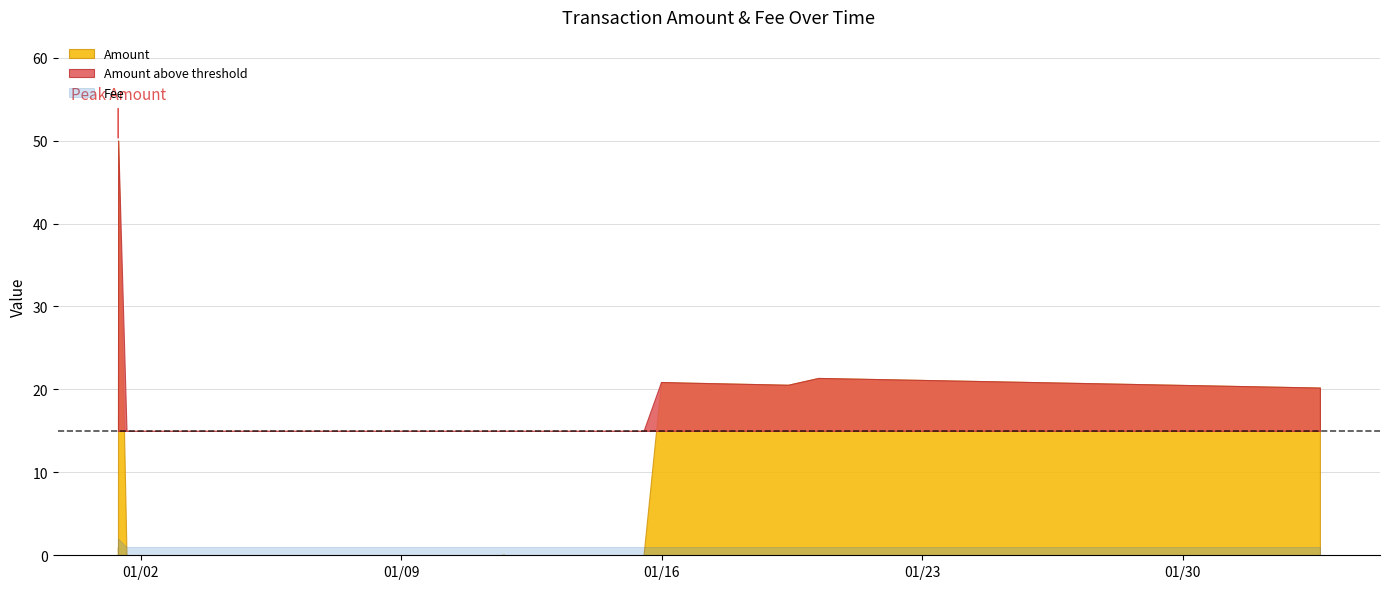

Reading left to right, list all the values displayed in this chart.

Amount: 1.0	0.0	50.0	0.0	0.0	0.1	0.0	0.0	0.0	0.0	20.9	20.8	20.6	21.4	20.2
Fee: 1.0	1.0	2.0	1.0	1.0	1.0	1.0	1.0	1.0	1.0	1.0	1.0	1.0	1.0	1.0